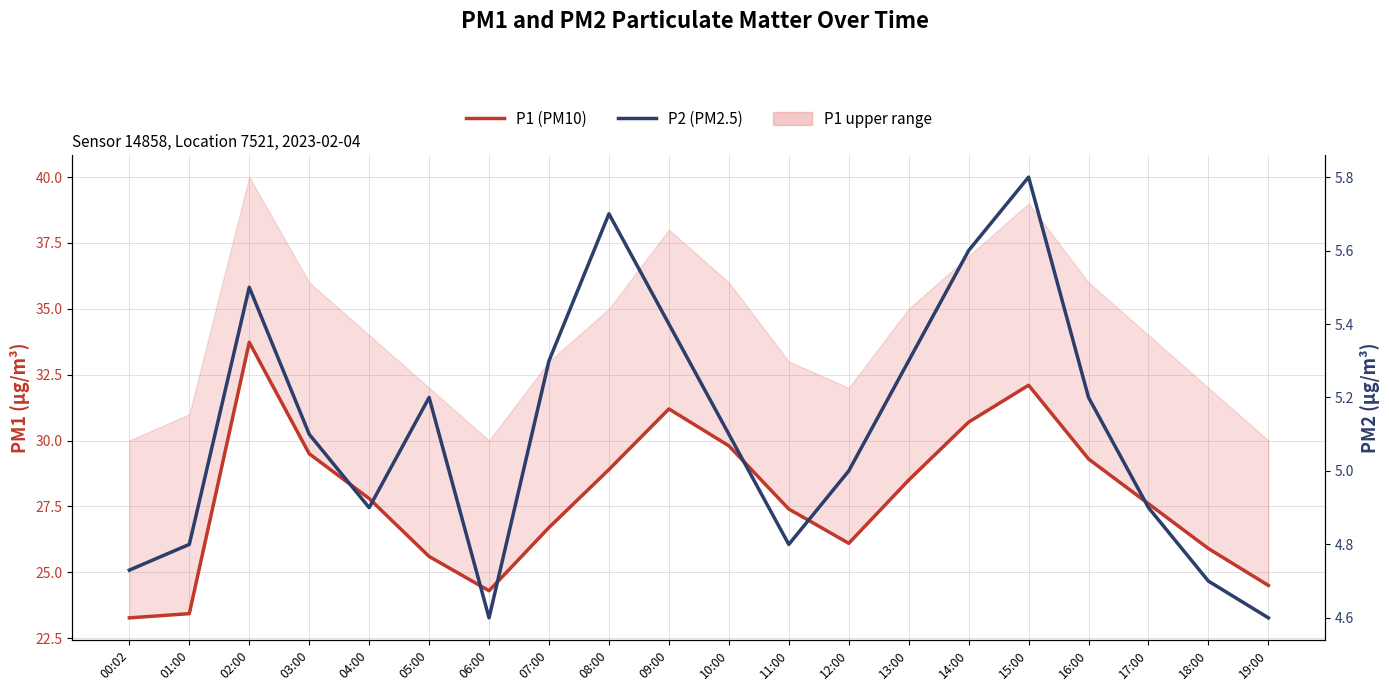

Count the number of categories in the chart.

20